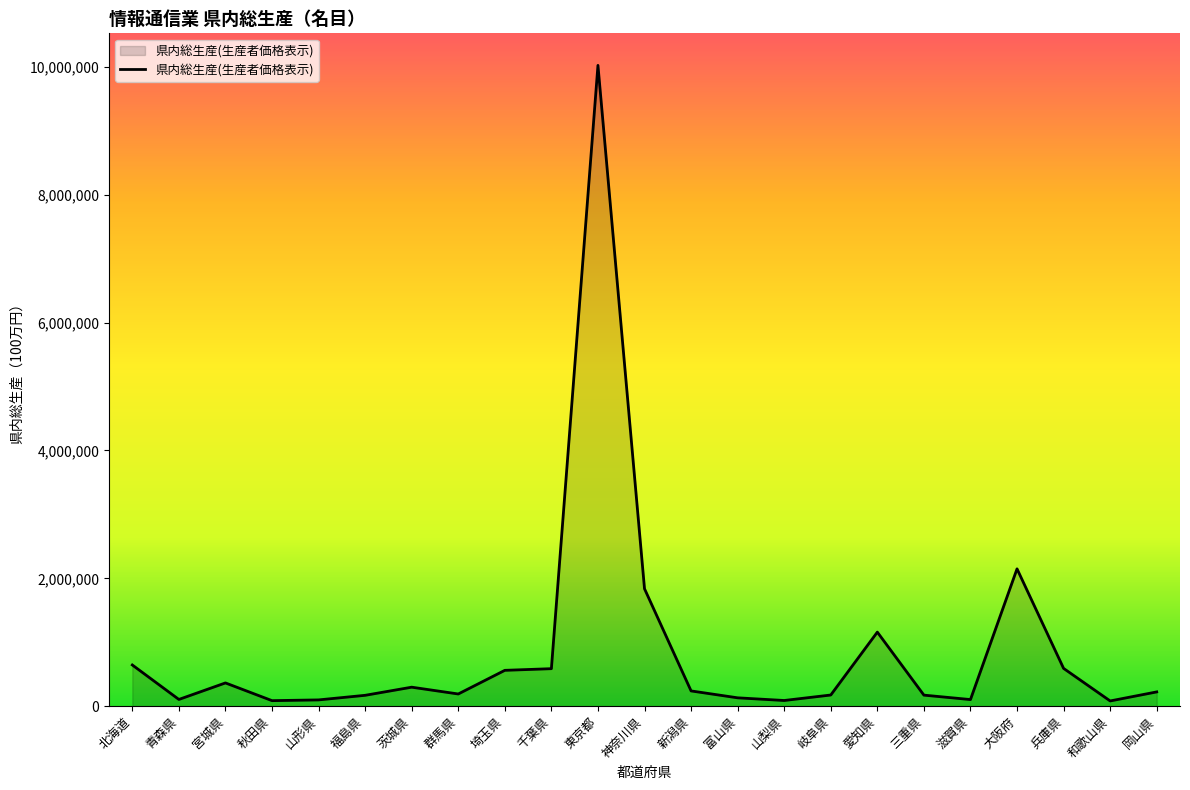

What is the ratio of the value at 兵庫県 to the value at 北海道?

0.9